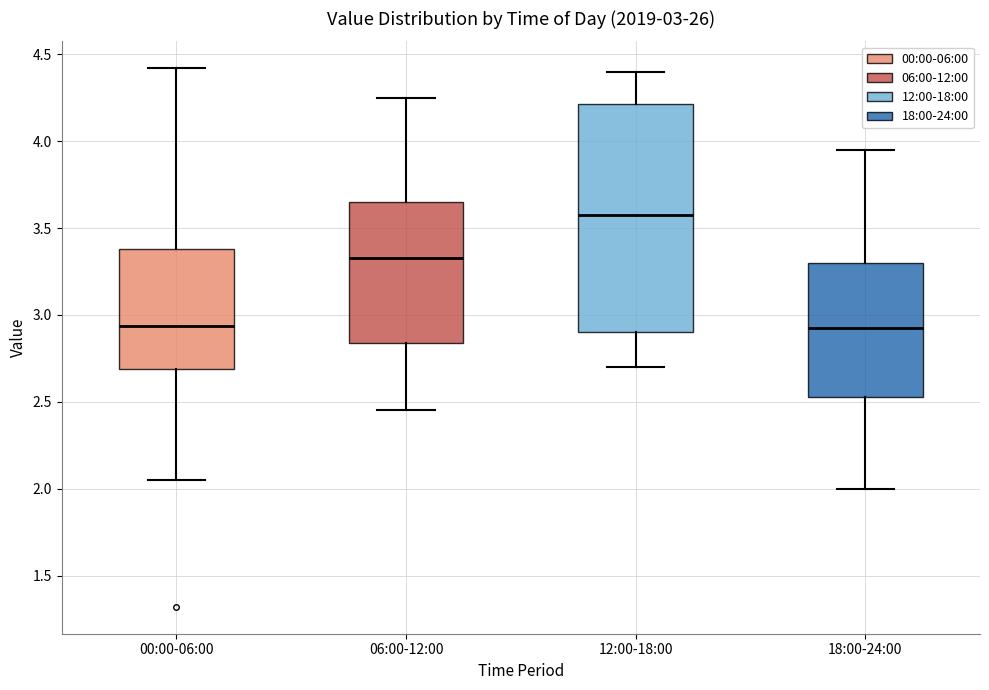

Comparing the boxes themselves (not the whiskers), which one is the tallest?

12:00-18:00